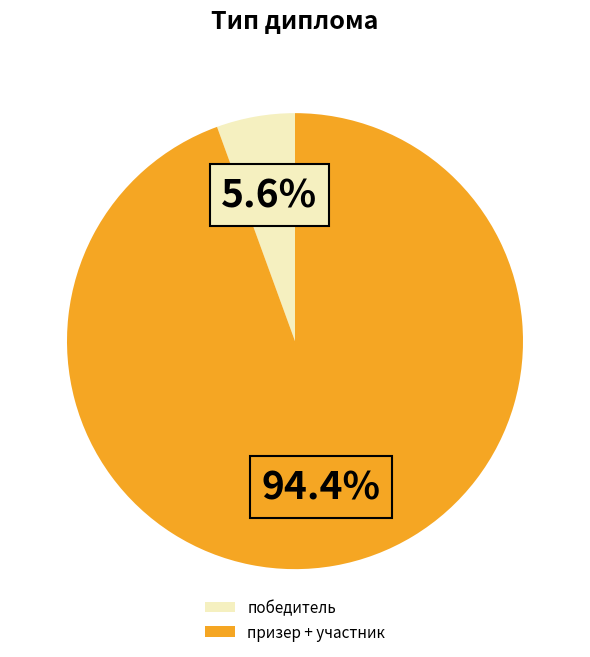

Which has a higher value, победитель or призер + участник?

призер + участник